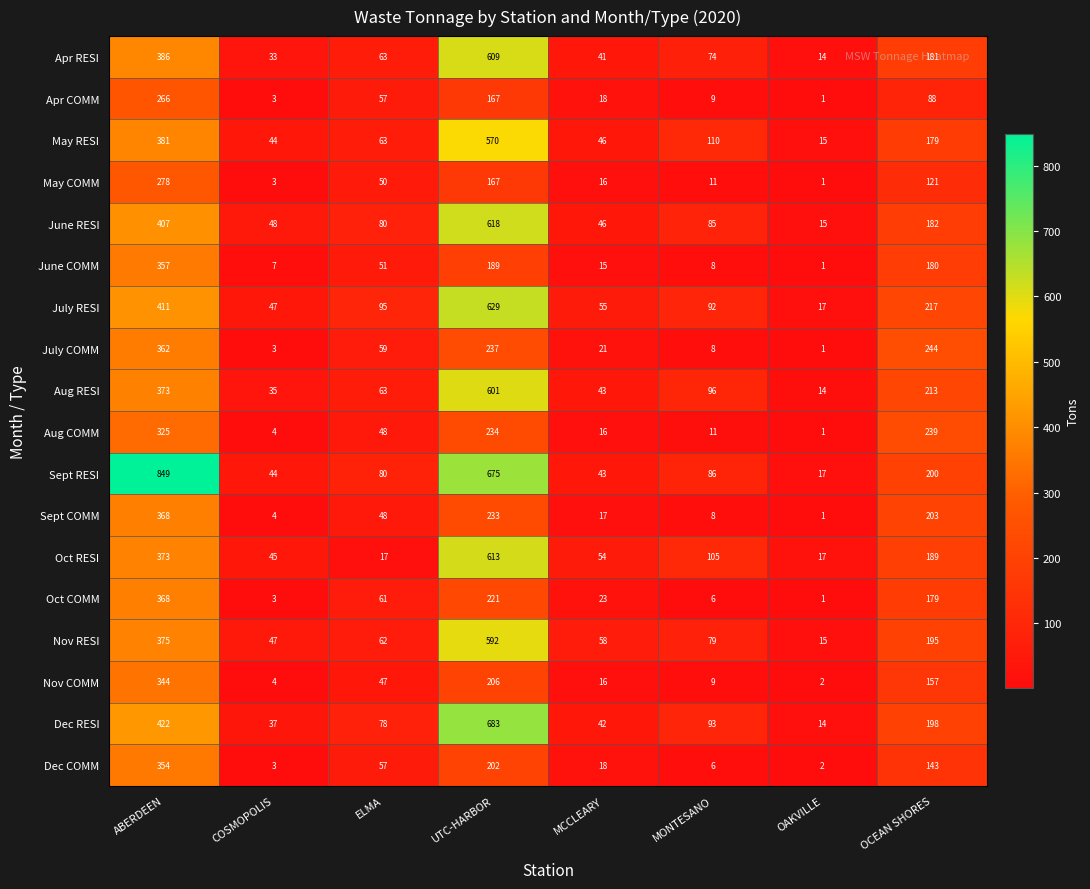

Which series has the widest spread of values?

Sept RESI